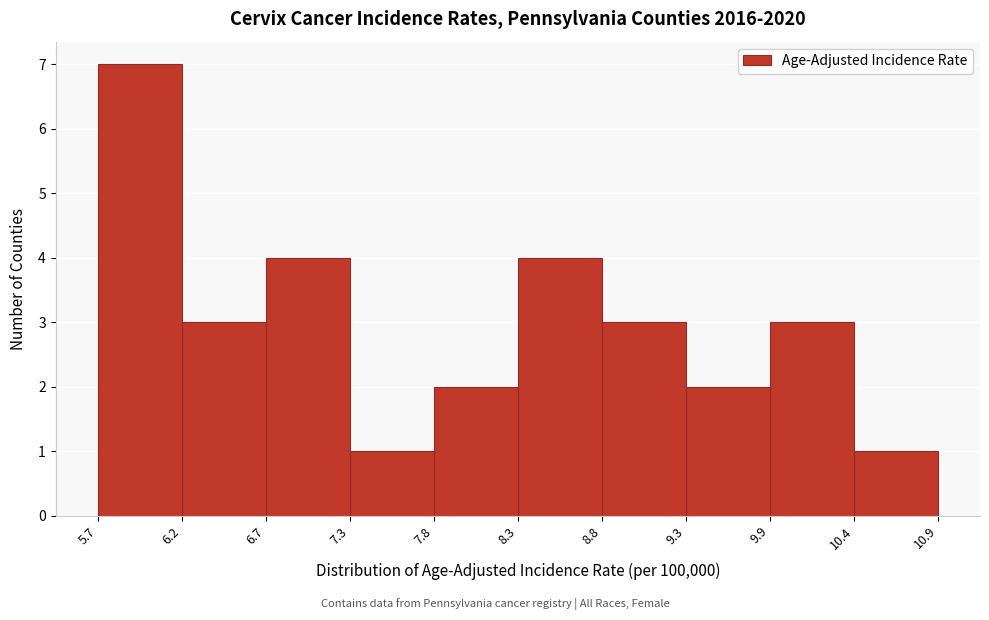

Reading left to right, list every bar in this chart as the range it spans on the x-axis followed by its height. The values are not printed on the chart, so give them approximately, as read against the axis.

5.7 to 6.2: 7
6.2 to 6.7: 3
6.7 to 7.3: 4
7.3 to 7.8: 1
7.8 to 8.3: 2
8.3 to 8.8: 4
8.8 to 9.3: 3
9.3 to 9.9: 2
9.9 to 10.4: 3
10.4 to 10.9: 1